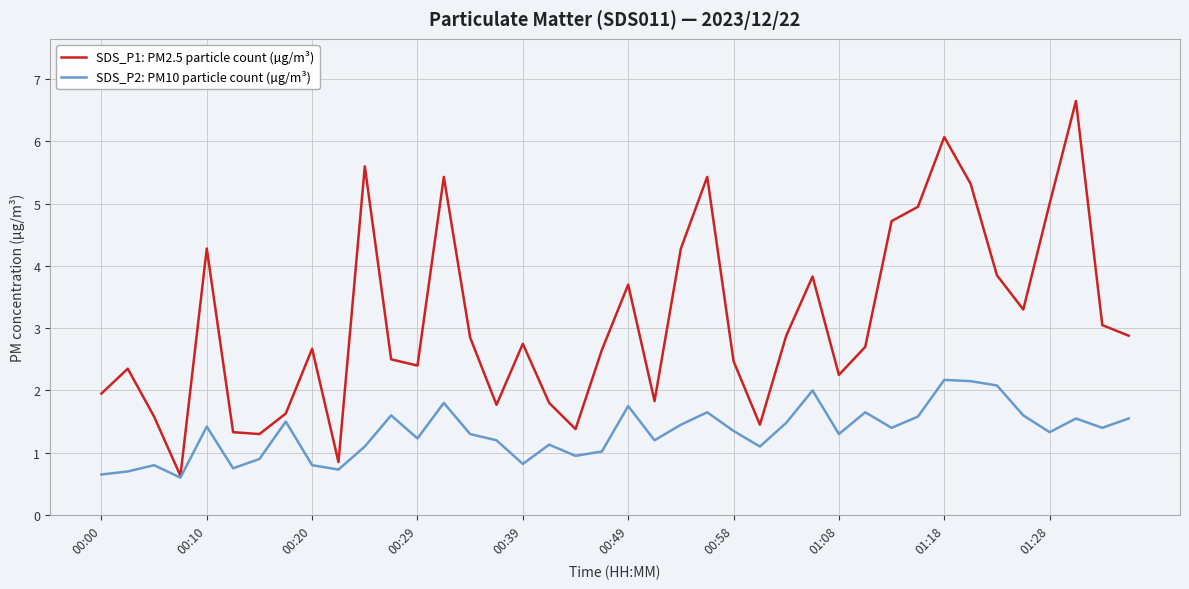

What is the lowest value of the SDS_P1: PM2.5 particle count (µg/m³) series?

0.6